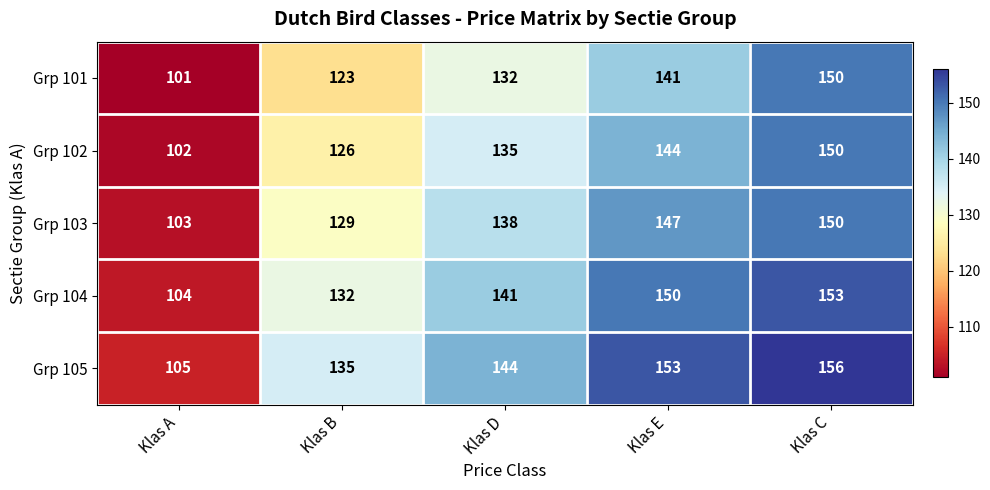

At how many categories does at least one series exceed 146?

2